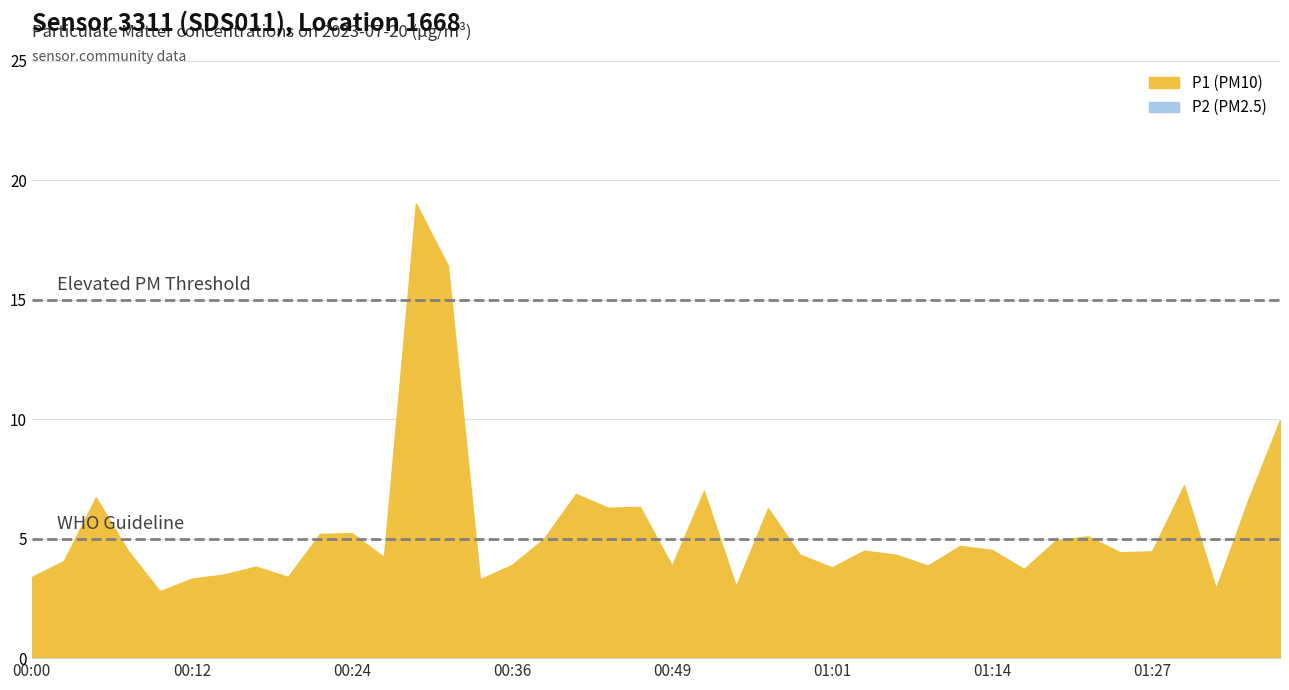

What is the value of the P1 point at the 12th from the left?

4.2